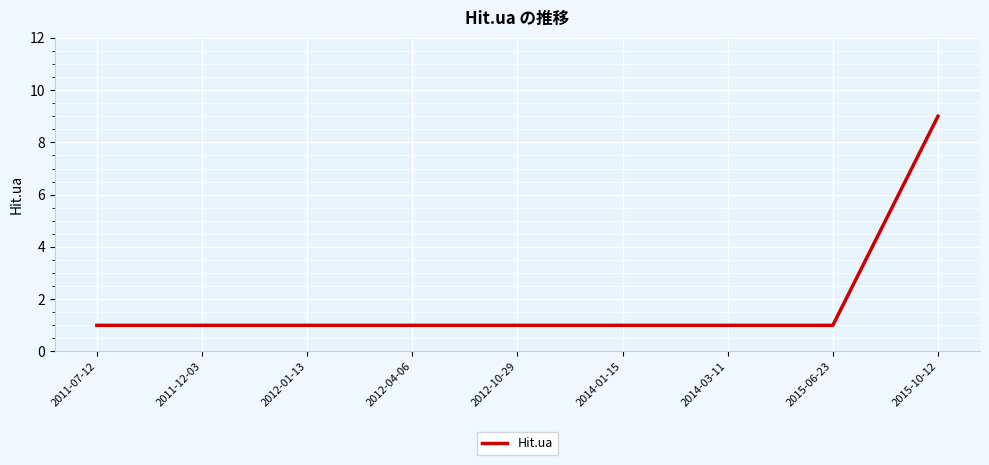

Is this an area chart (filled region under the line)?

No